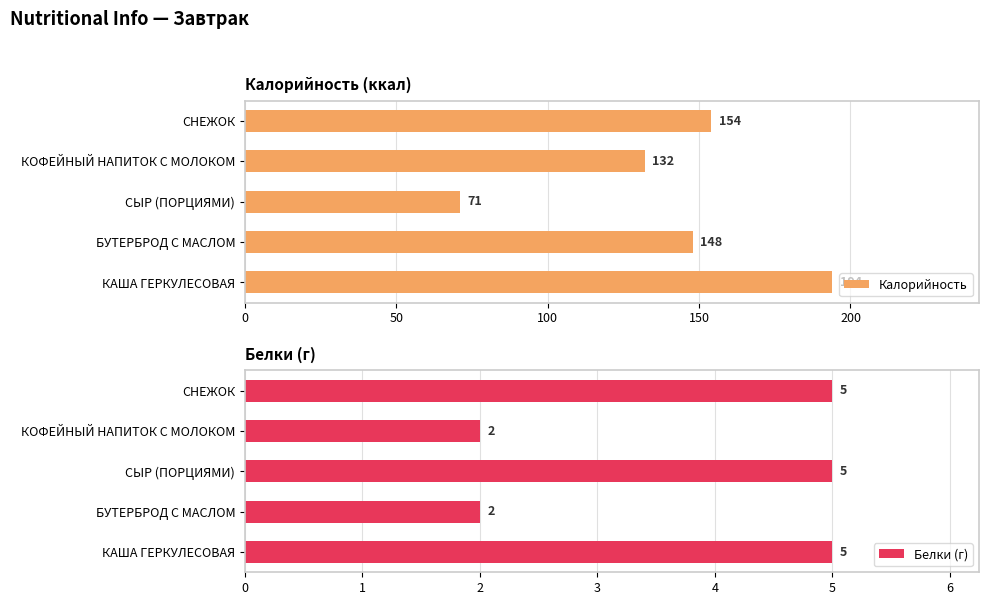

Which series has the largest total across all categories?

Калорийность